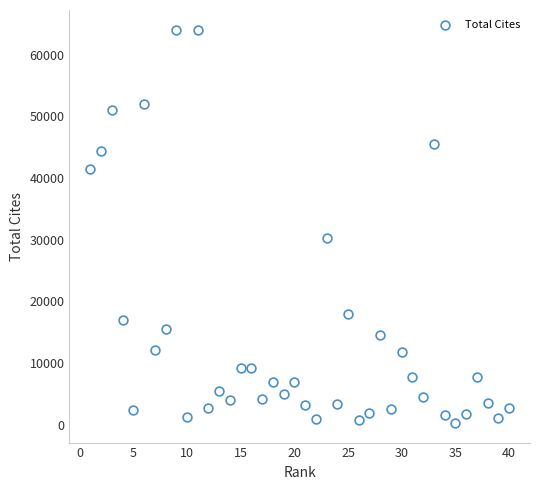

What Y value in the scatter plot is closest to 32156?

30311